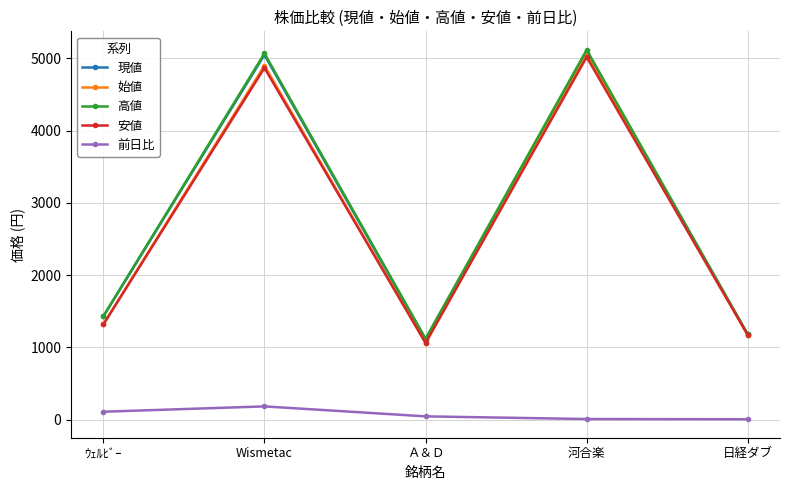

What is the label of the 4th point from the right?

Wismetac